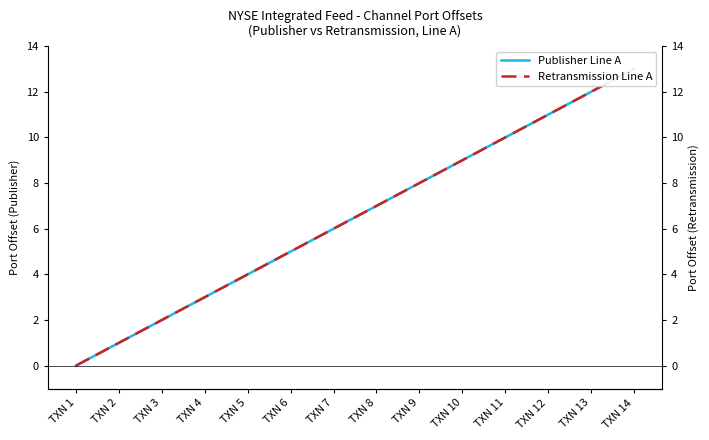

Between TXN 5 and TXN 9, which series saw the biggest shift?

Publisher Line A